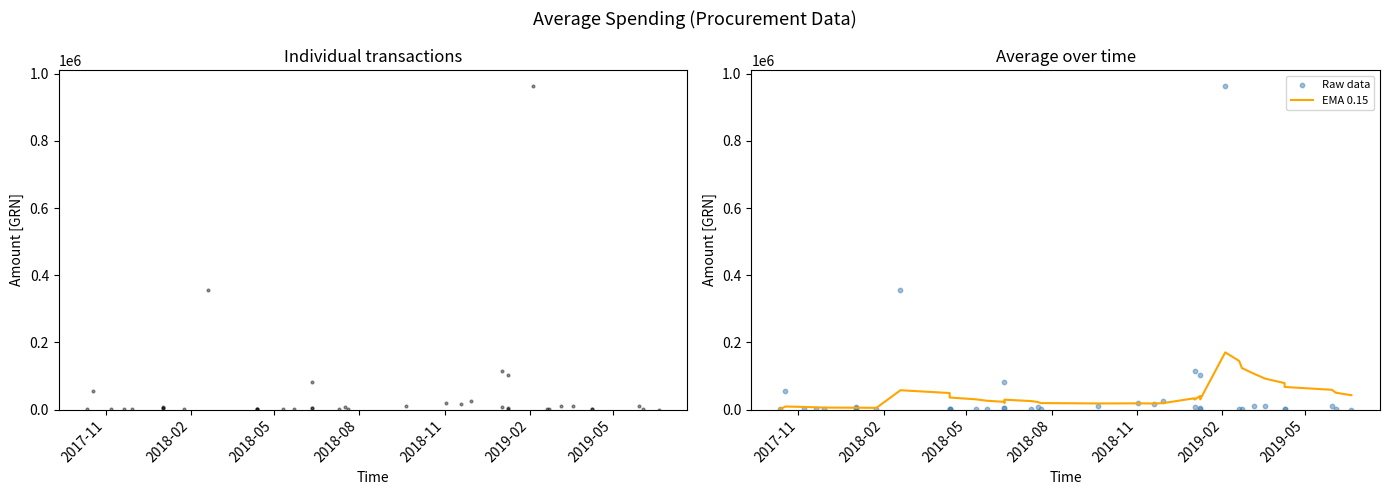

Which series has the largest total across all categories?

Raw data